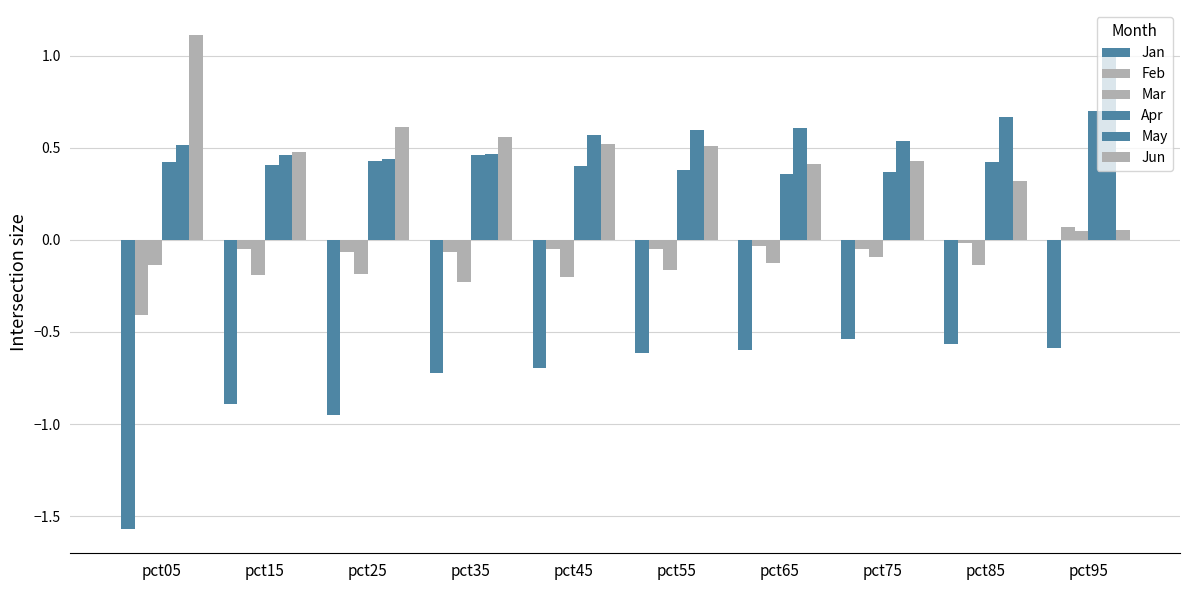

Where does the Mar series first go above 0?

pct95